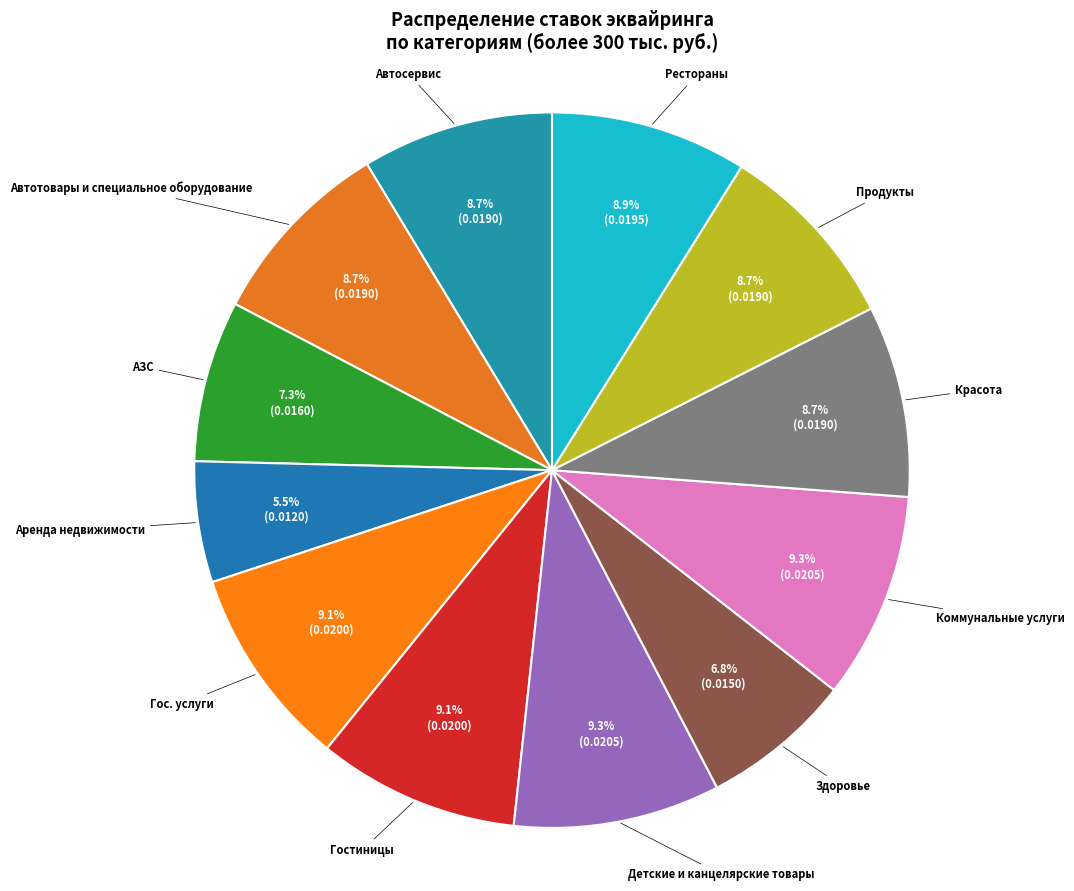

To the nearest percent, what is the combined percentage of Гос. услуги and Гостиницы?

18%